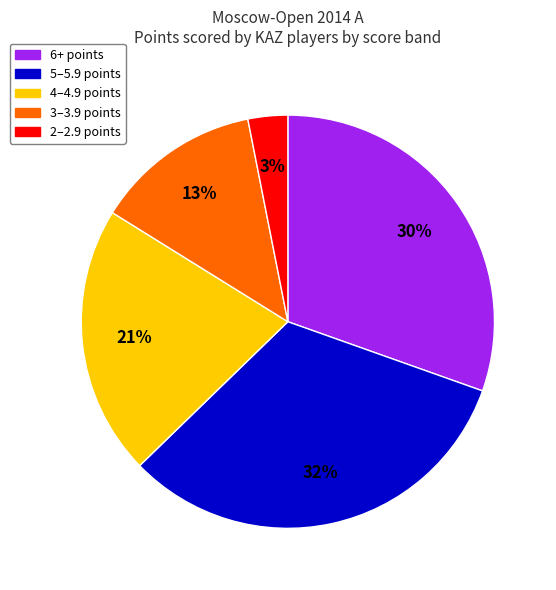

To the nearest percent, what is the difference between the largest and smallest slice percentages?

29%